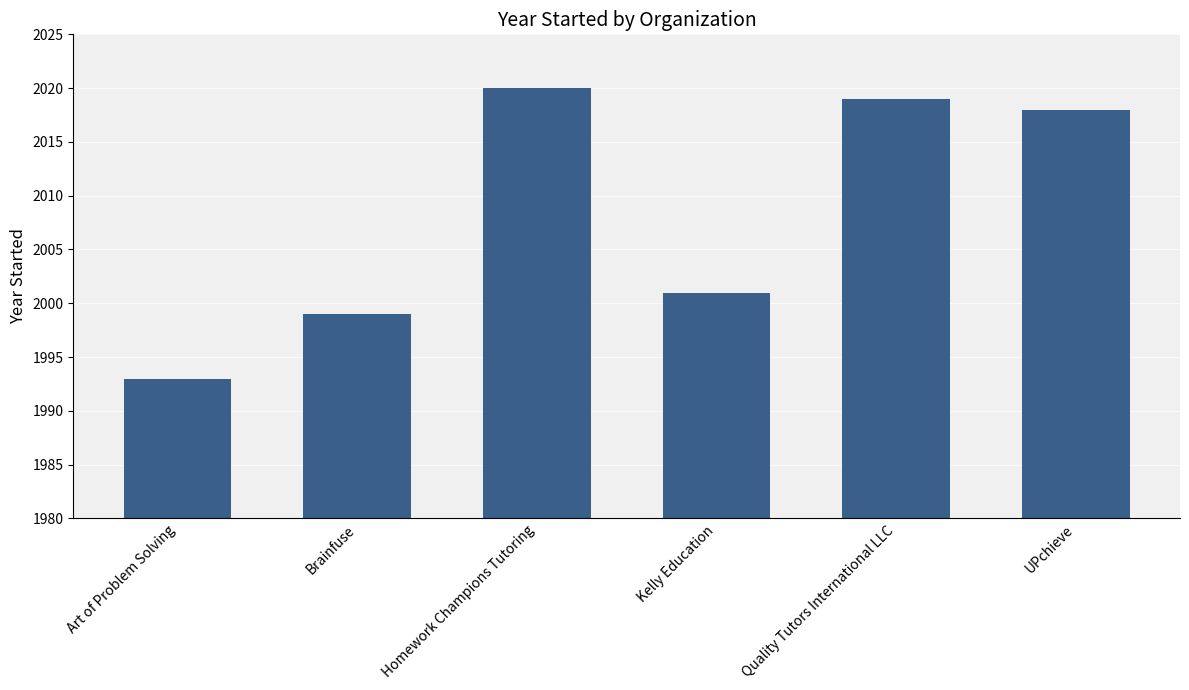

Rank the categories by value from highest to lowest.

Homework Champions Tutoring, Quality Tutors International LLC, UPchieve, Kelly Education, Brainfuse, Art of Problem Solving